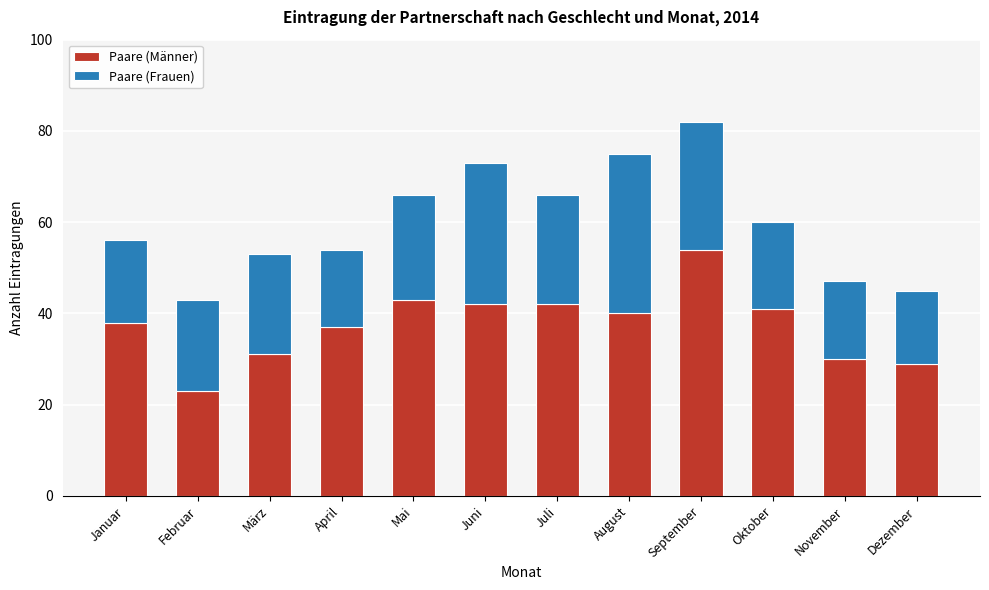

Reading left to right, what are the values for Paare (Männer)?

Januar=38	Februar=23	März=31	April=37	Mai=43	Juni=42	Juli=42	August=40	September=54	Oktober=41	November=30	Dezember=29